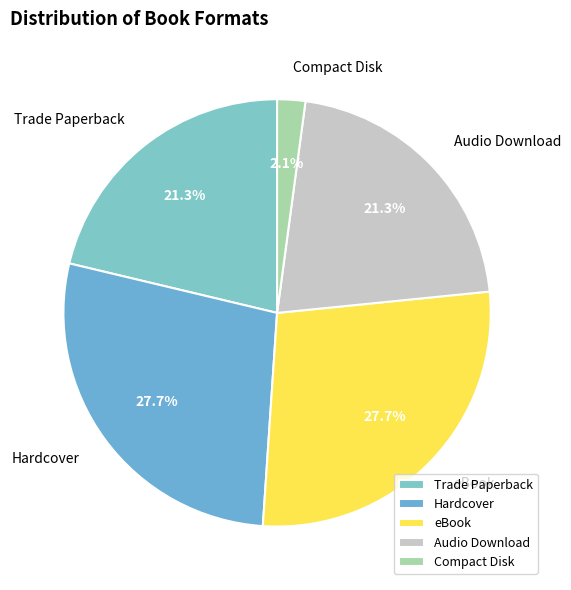

Which category has the smallest portion of the pie?

Compact Disk